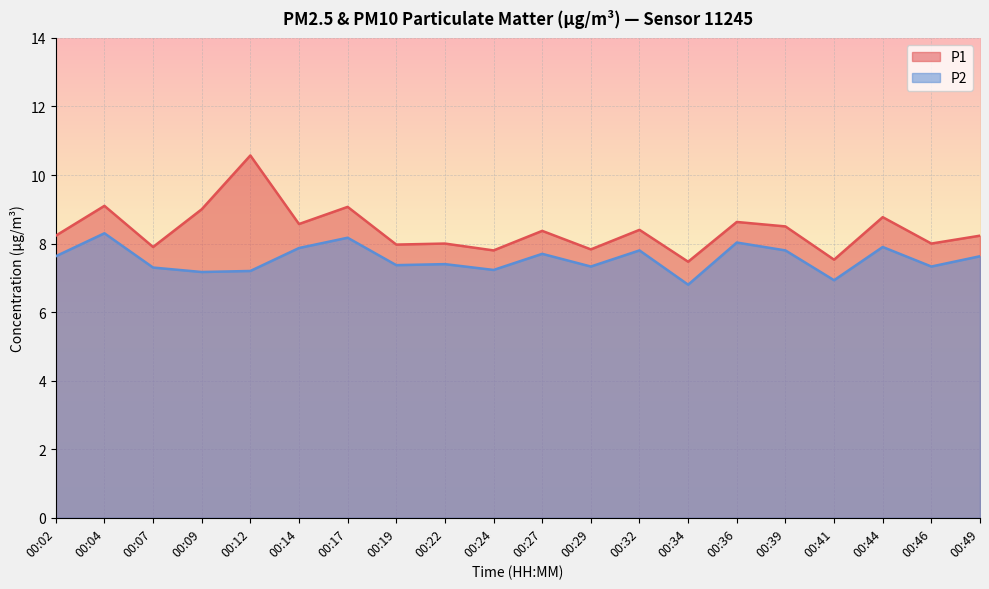

Which series changed the most between 00:02 and 00:09?

P1